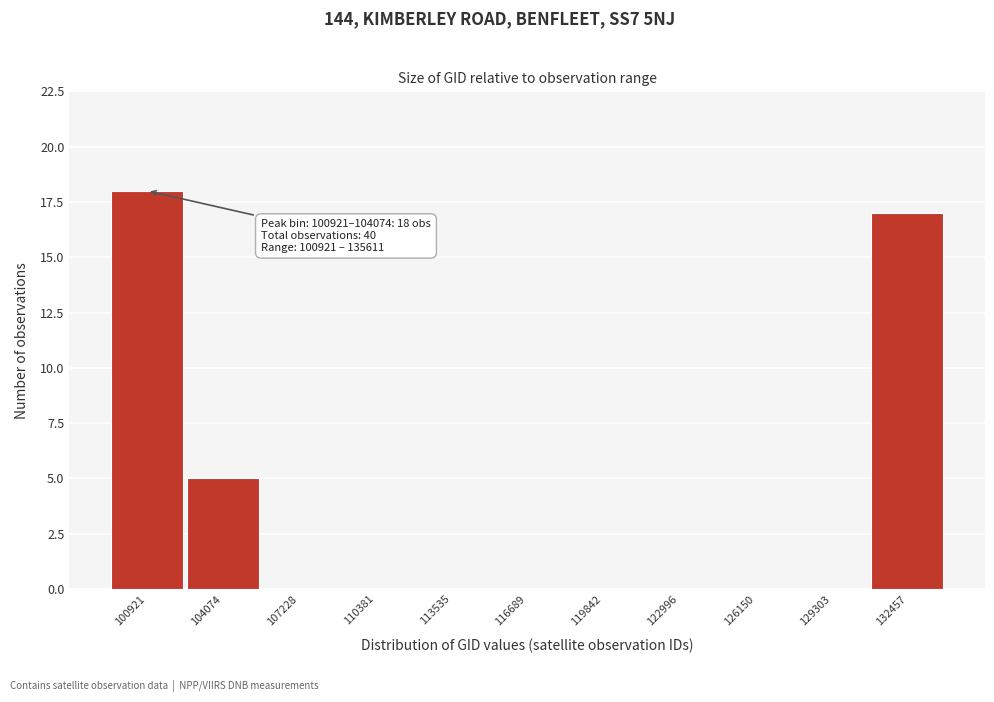

Reading left to right, list all the values displayed in this chart.

100921=18	104074=5	107228=0	110381=0	113535=0	116689=0	119842=0	122996=0	126150=0	129303=0	132457=17